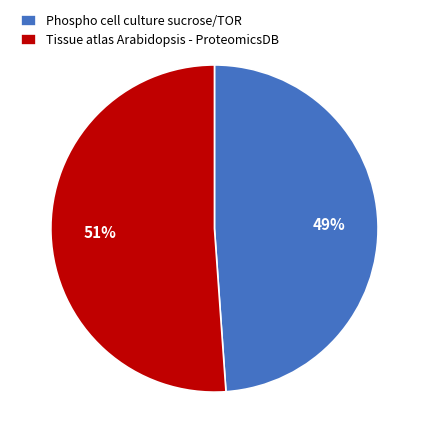

Combined, do Phospho cell culture sucrose/TOR and Tissue atlas Arabidopsis - ProteomicsDB account for over 50%?

Yes